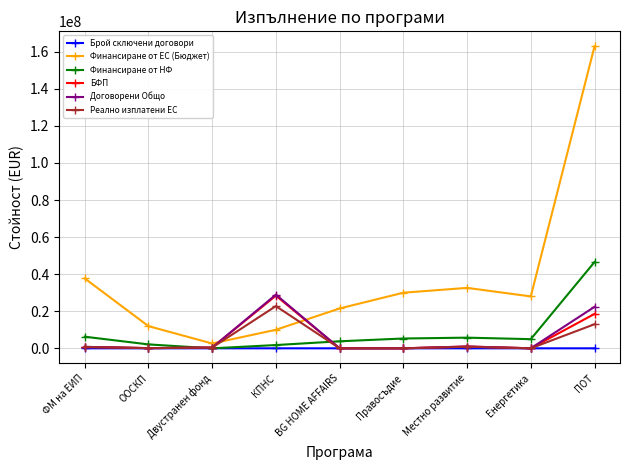

At which label does Реално изплатени ЕС reach its peak?

КПНС